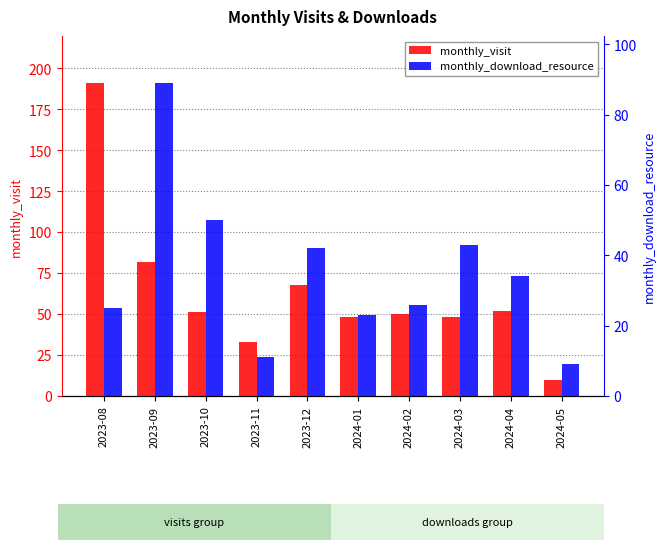

Which category has the lowest value across all series?

2024-05